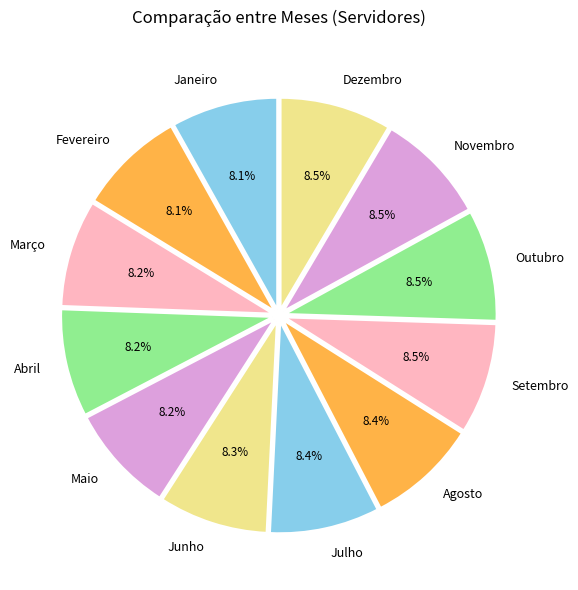

What percentage is NOT represented by Novembro?

91.5%